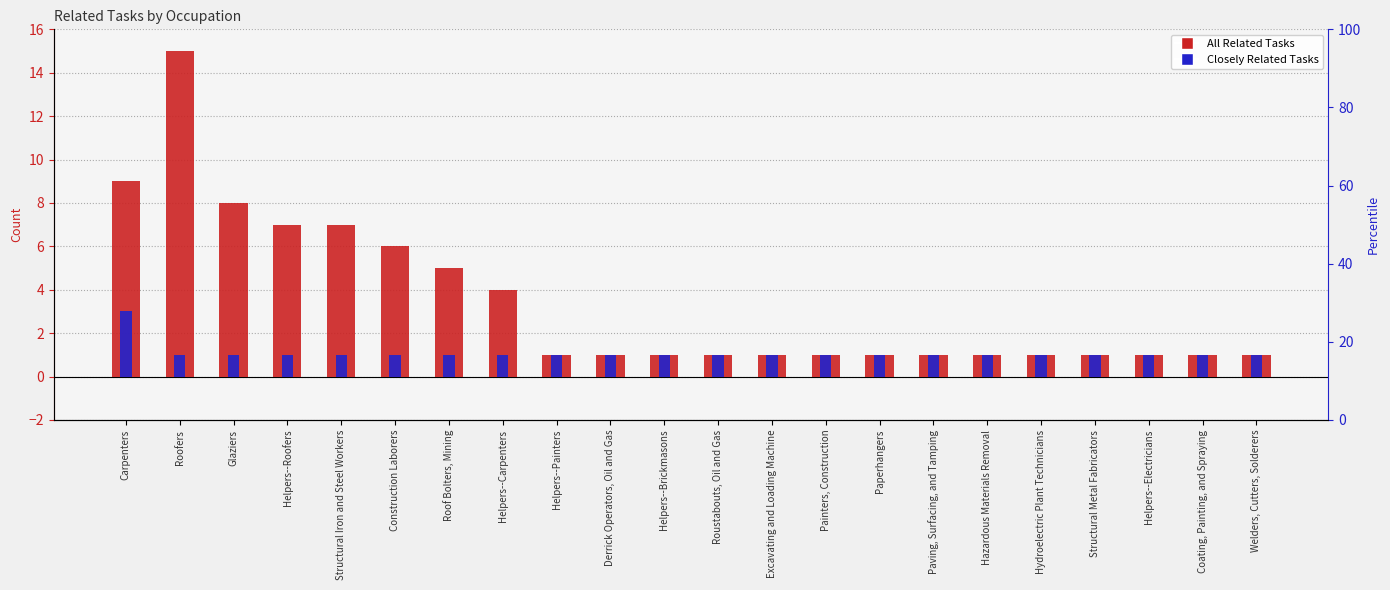

Which category has the lowest value in the All Related Tasks series?

Helpers--Painters